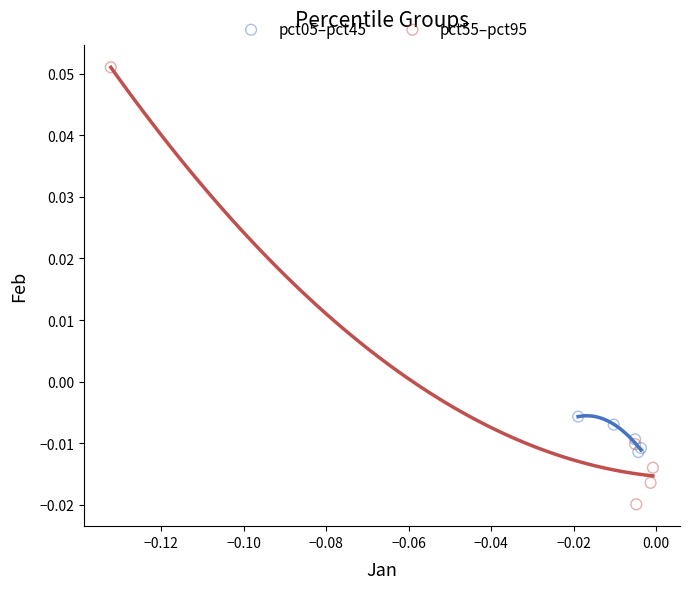

Which series reaches the maximum Y coordinate?

pct55–pct95